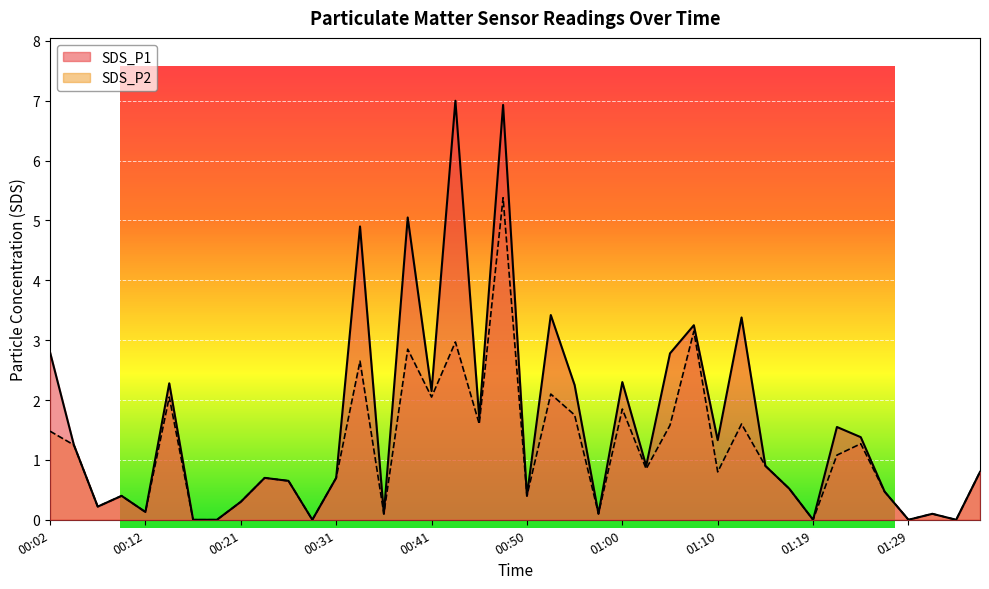

Rank the series at 01:07 from highest to lowest value.

SDS_P1, SDS_P2